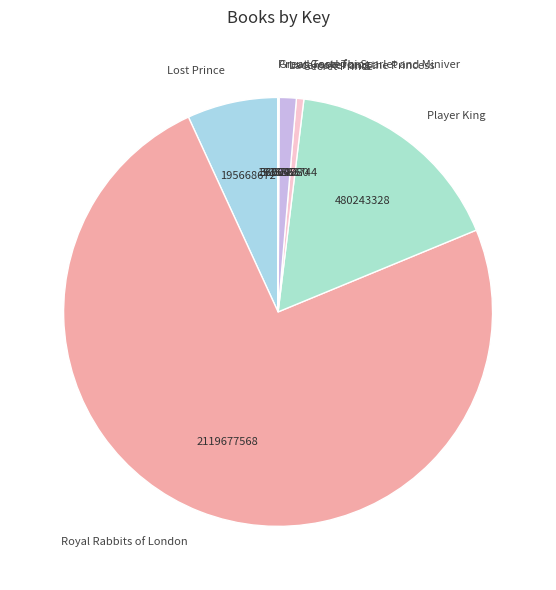

Is the sum of Lacemaker and the Princess and Royal Rabbits of London greater than half?

Yes